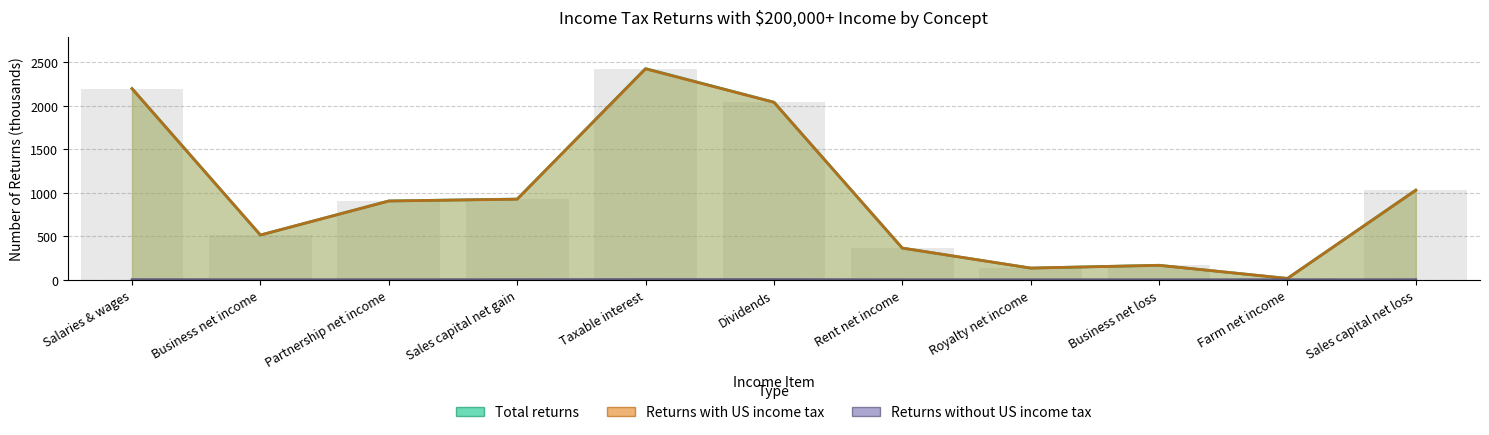

Is it true that Returns with US income tax equals 925.3 at Sales capital net gain?

True